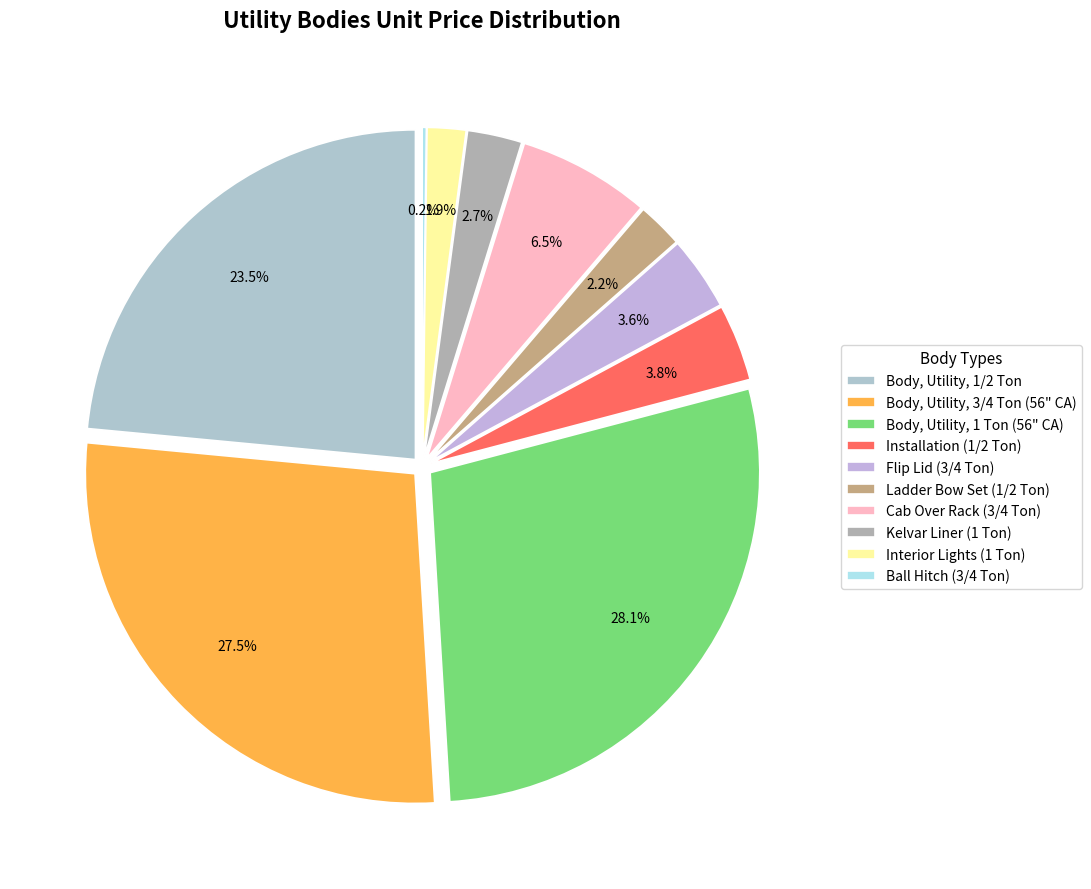

Which slice is the largest?

Body, Utility, 1 Ton (56" CA)